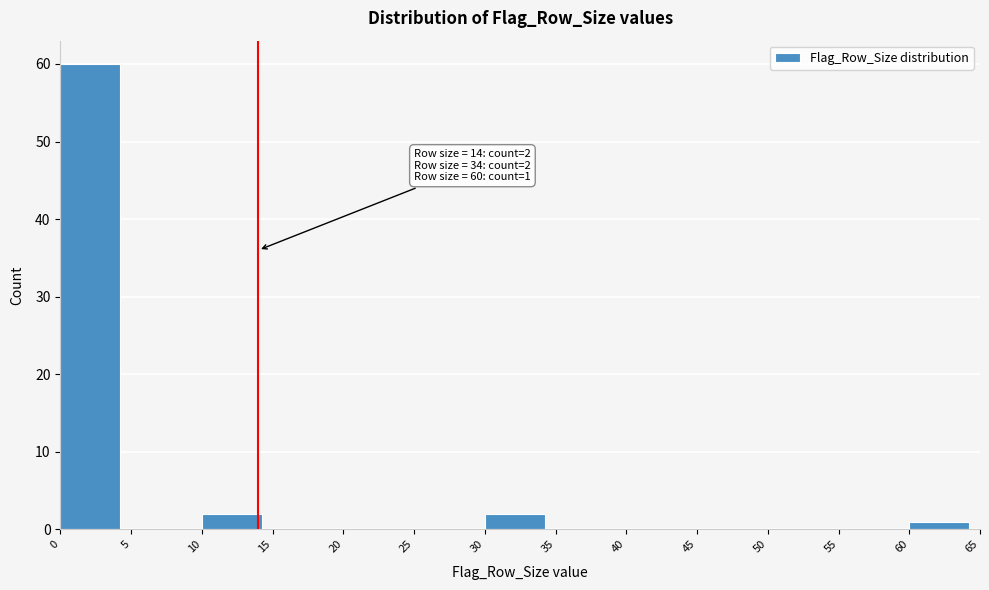

Which range on the x-axis has the tallest bar?

0 to 5